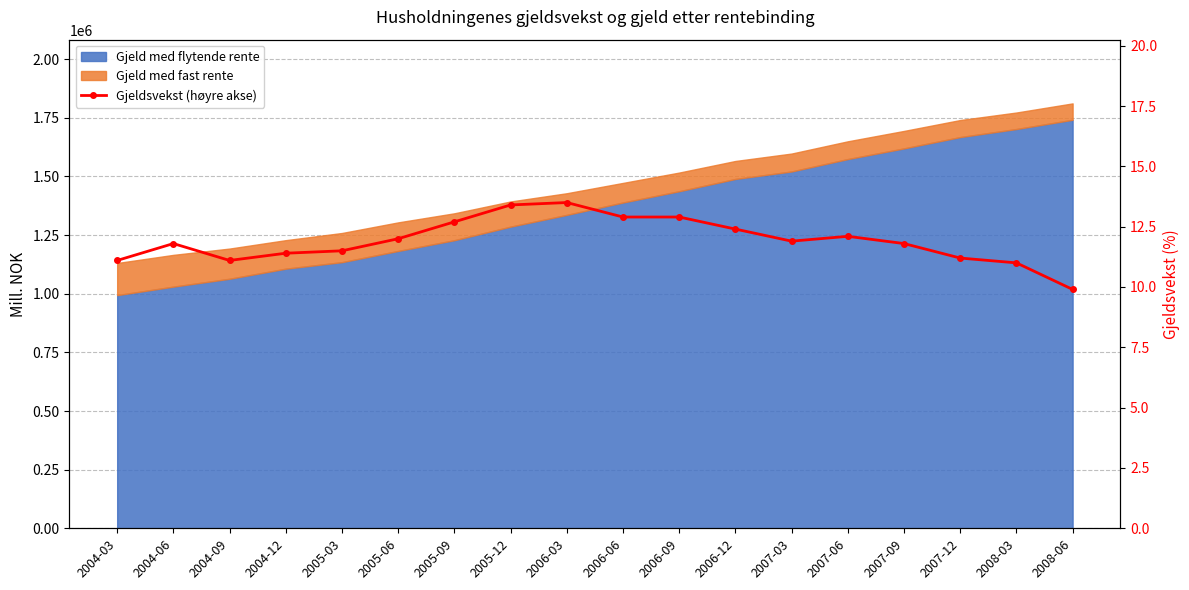

At which label is the value closest to 11?

2008-03